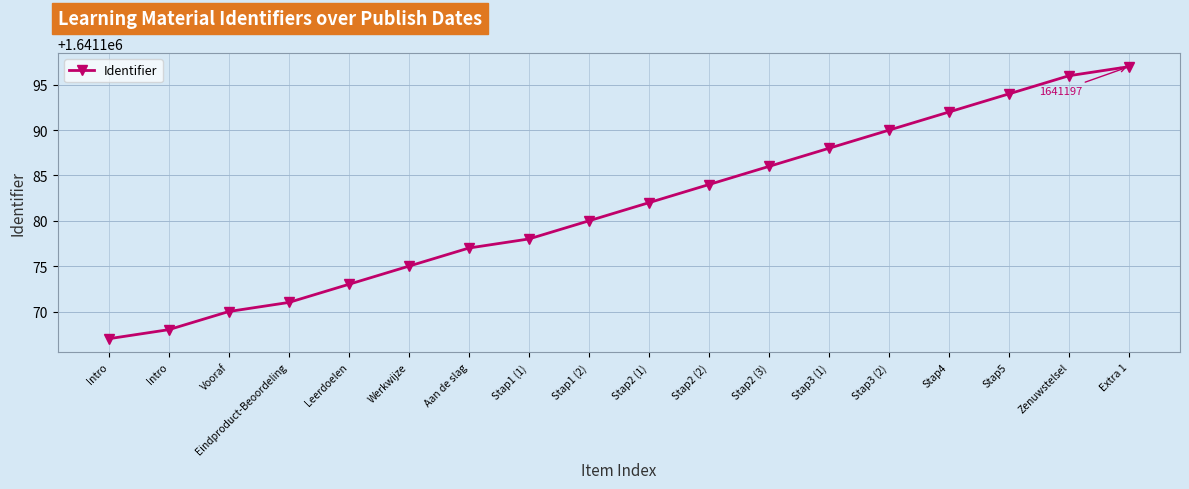

Where does the data first go above 1641182?

Stap2 (2)